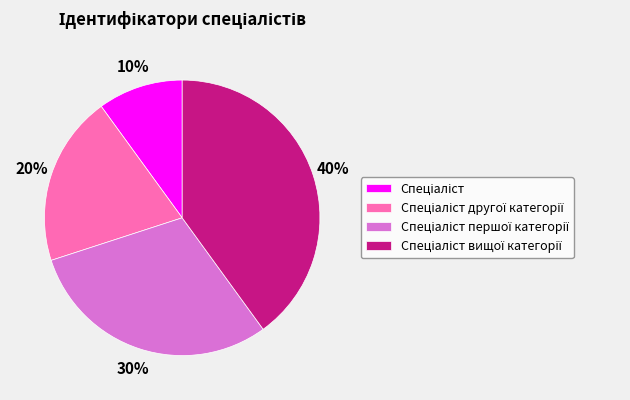

Does any single category account for the majority?

No